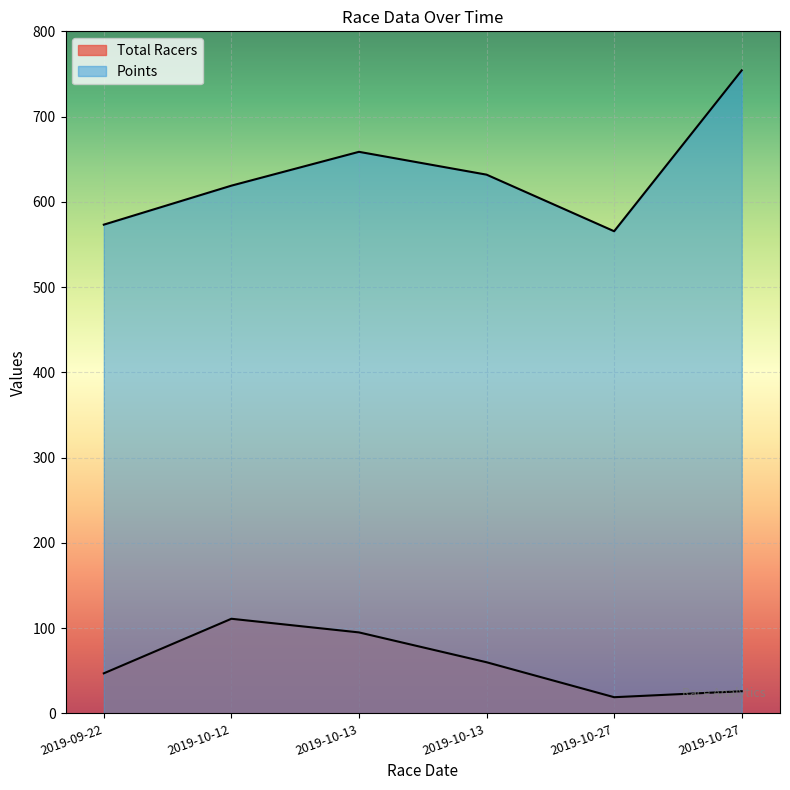

At which label does Points reach its minimum?

2019-10-27